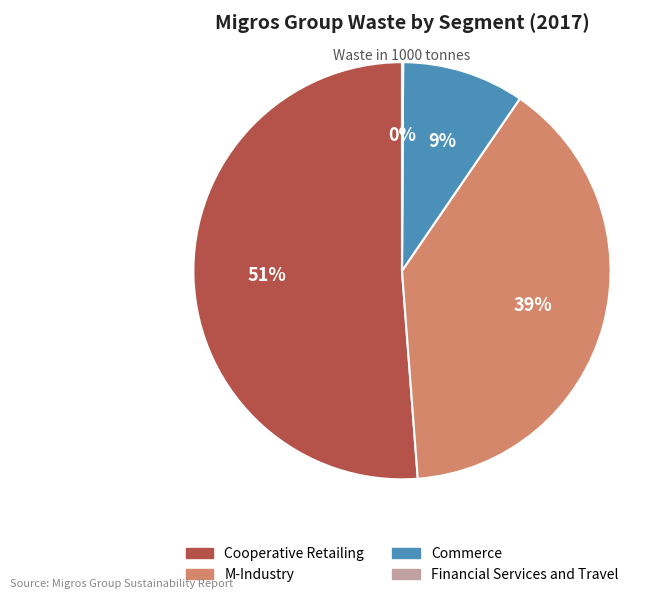

To the nearest percent, what percentage of the pie is M-Industry?

39%